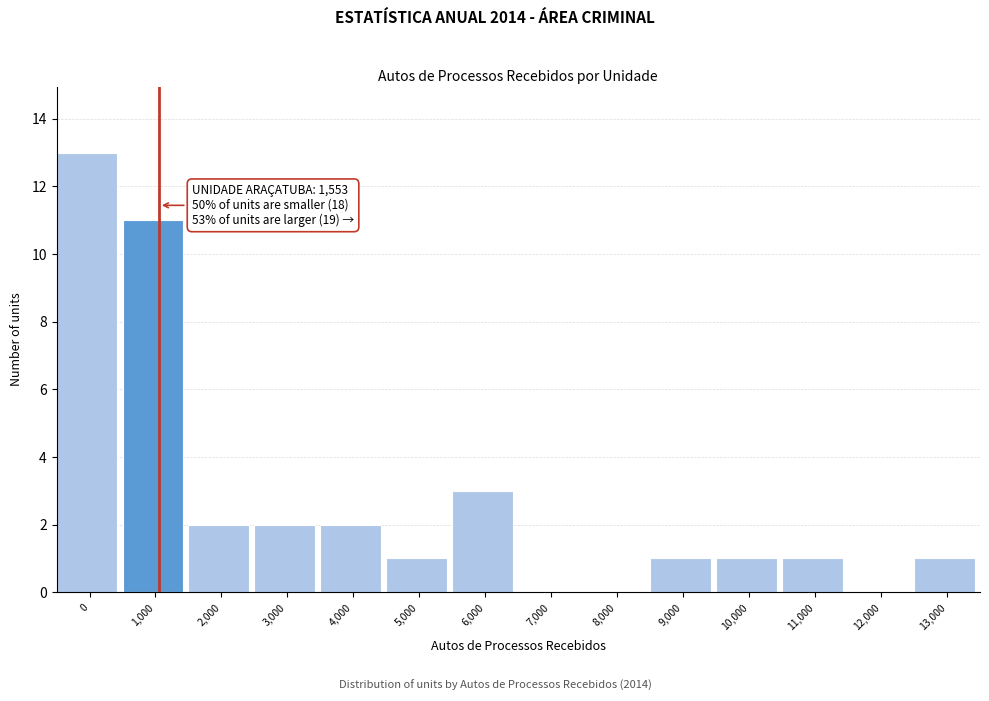

Reading left to right, extract all data points from this chart.

0=13	1,000=11	2,000=2	3,000=2	4,000=2	5,000=1	6,000=3	7,000=0	8,000=0	9,000=1	10,000=1	11,000=1	12,000=0	13,000=1